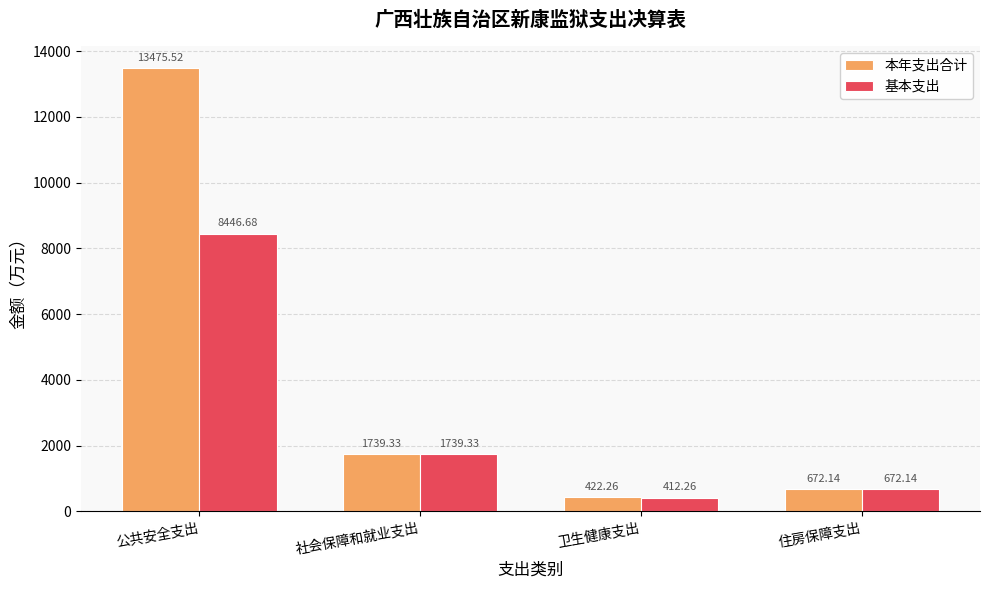

Is the value of 基本支出 at 住房保障支出 greater than the value of 本年支出合计 at 公共安全支出?

No